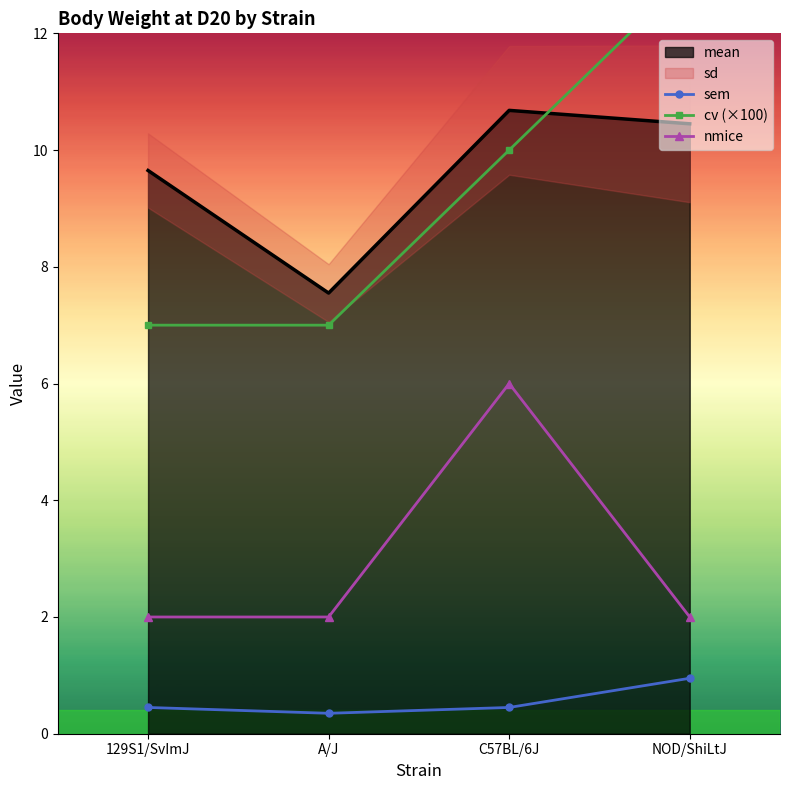

Where is sem nearest to the value 0?

A/J